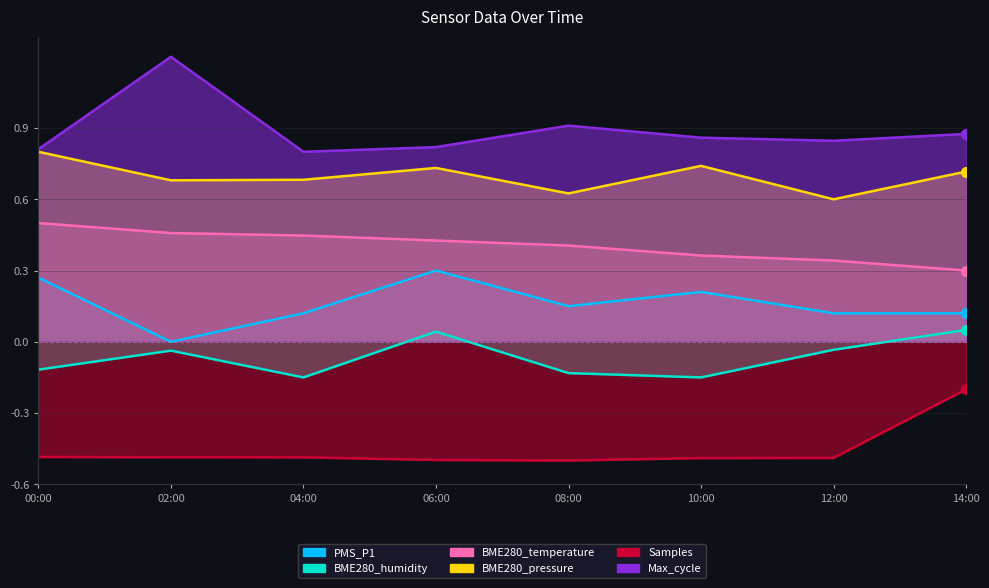

Which series has the largest total across all categories?

Max_cycle